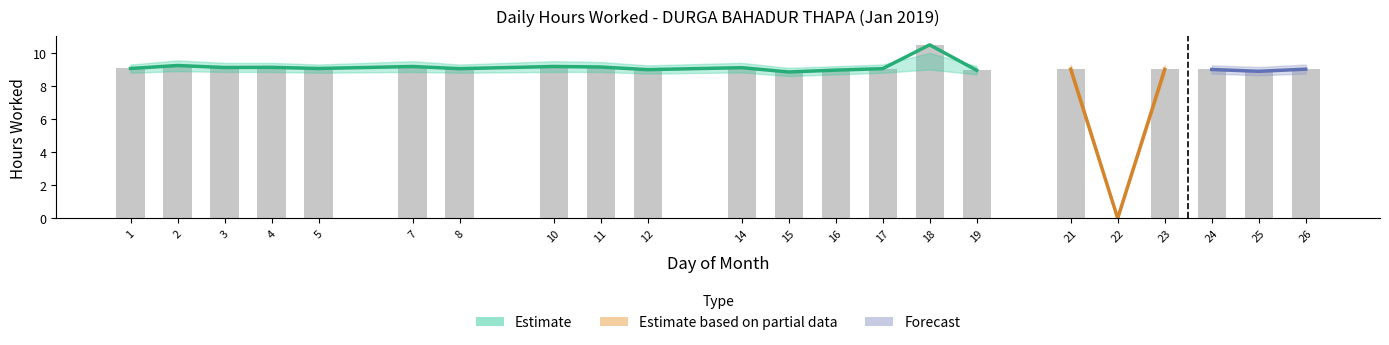

The value at 15 is 2.7. True or false?

False